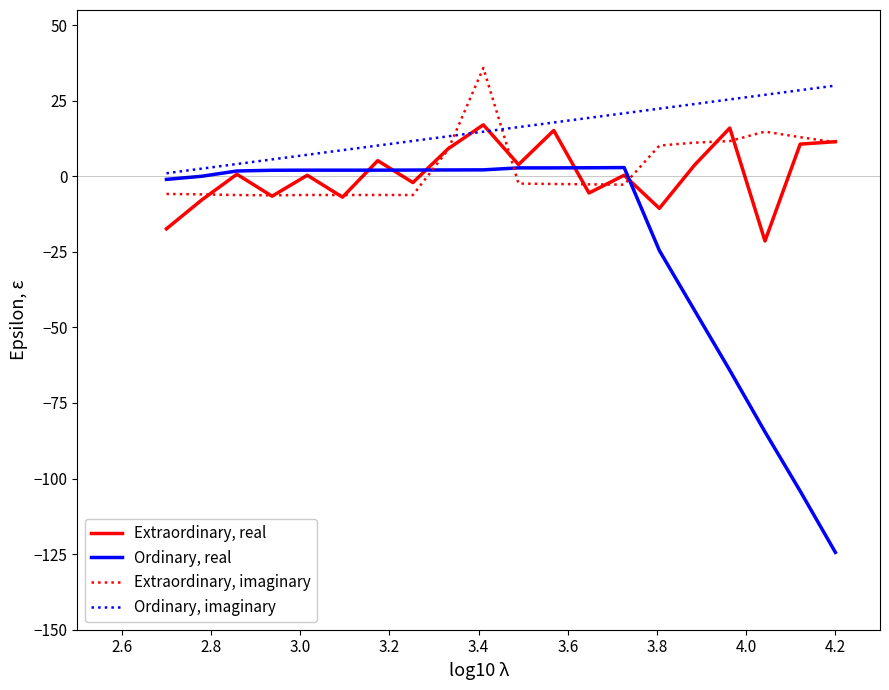

Rank the series by their maximum value, from highest to lowest.

Extraordinary, imaginary, Ordinary, imaginary, Extraordinary, real, Ordinary, real